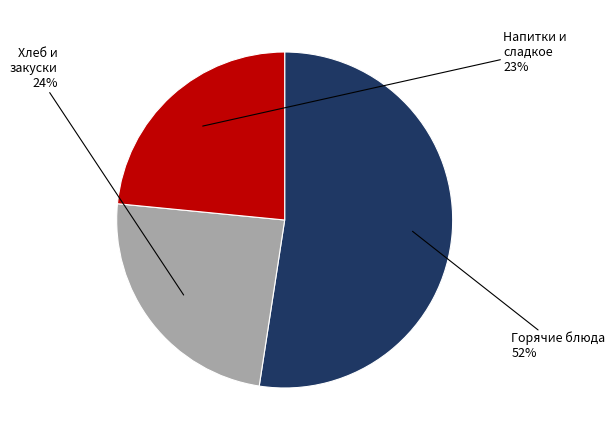

To the nearest percent, what is the difference between the largest and smallest slice percentages?

29%